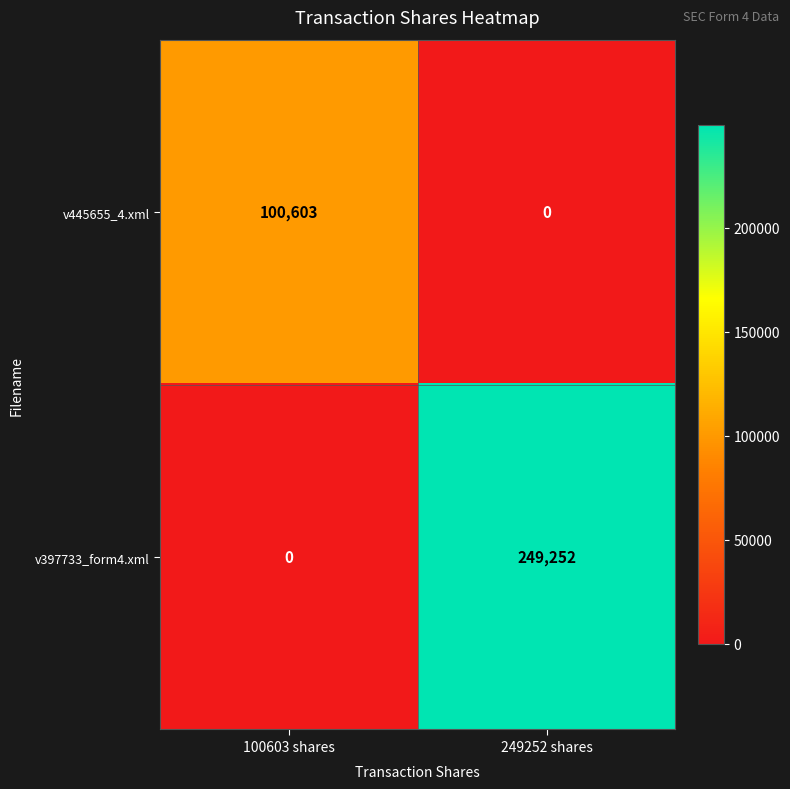

At how many categories does at least one series exceed 126997?

1